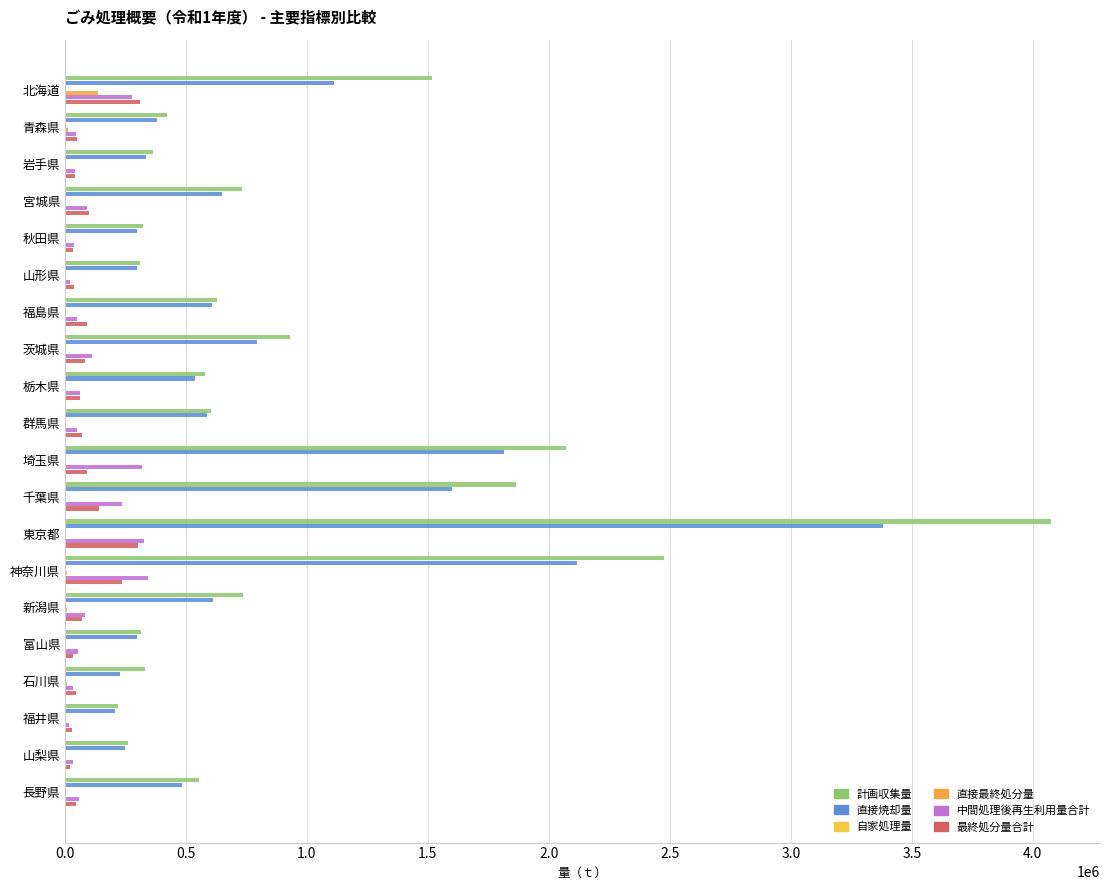

Count the number of data series in this chart.

6